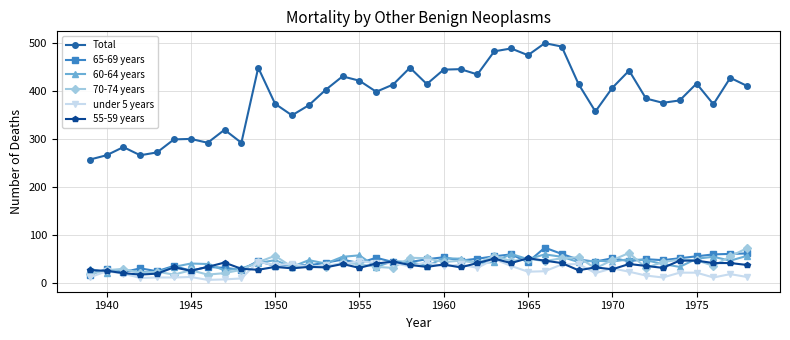

What is the average value of the 55-59 years series?

36